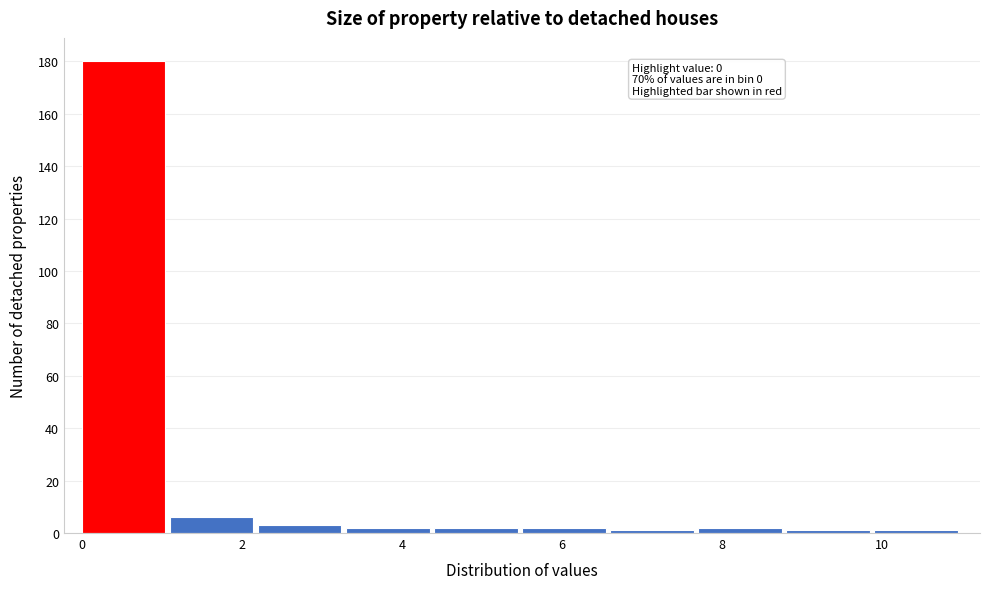

Which range on the x-axis has the tallest bar?

0.0 to 1.1